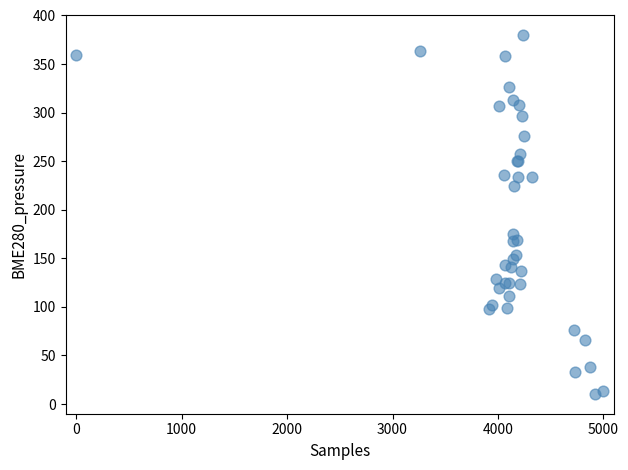

What Y value in the scatter plot is closest to 195?

174.7